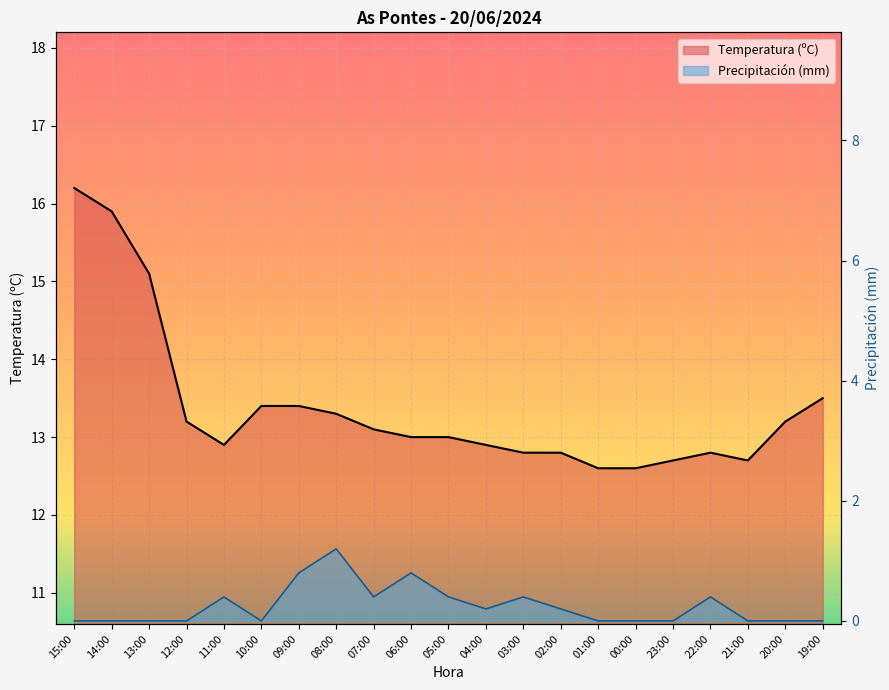

Where is Precipitación (mm) nearest to the value 0?

15:00